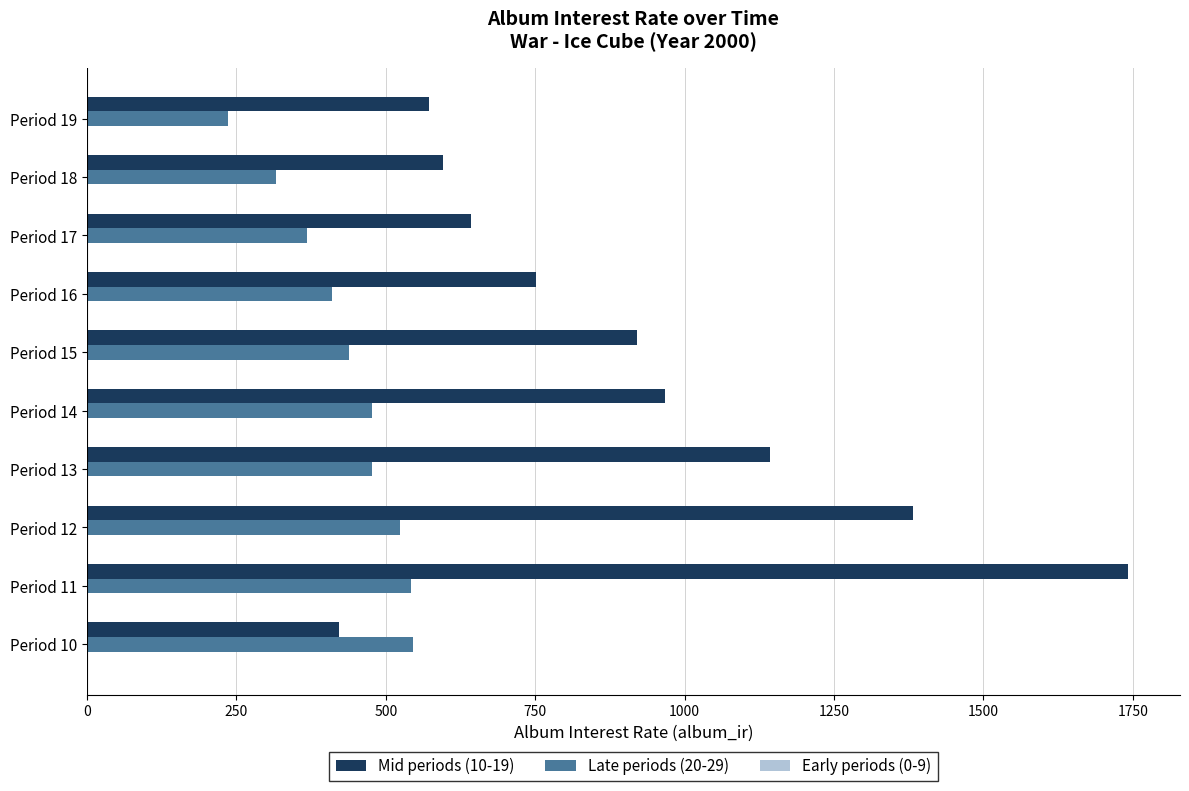

What is the difference between the highest and lowest values at Period 15?

481.3